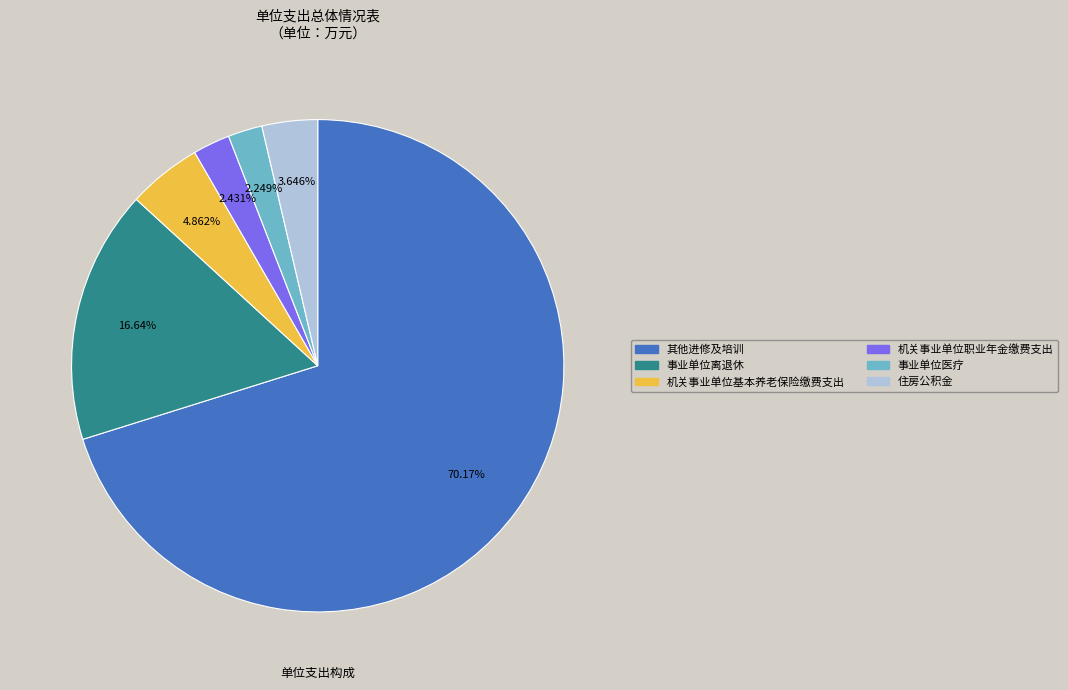

Do 机关事业单位职业年金缴费支出 and 事业单位医疗 together represent more than half of the pie?

No